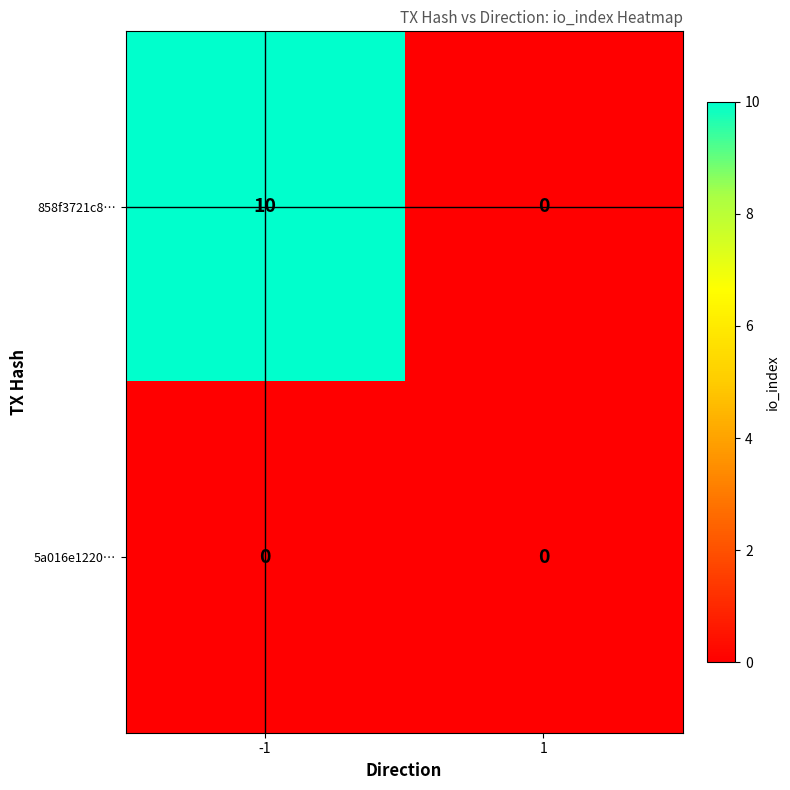

How many distinct data groups are displayed?

2